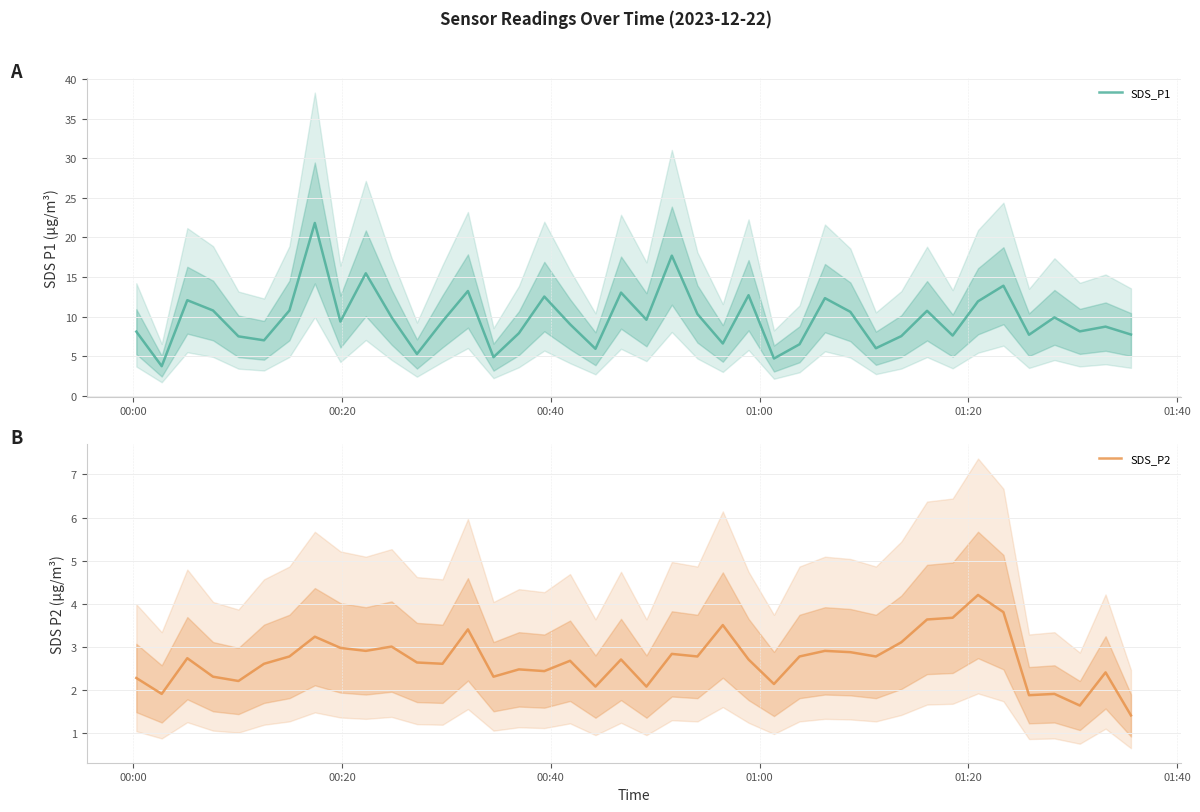

Does the chart have visible grid lines?

Yes